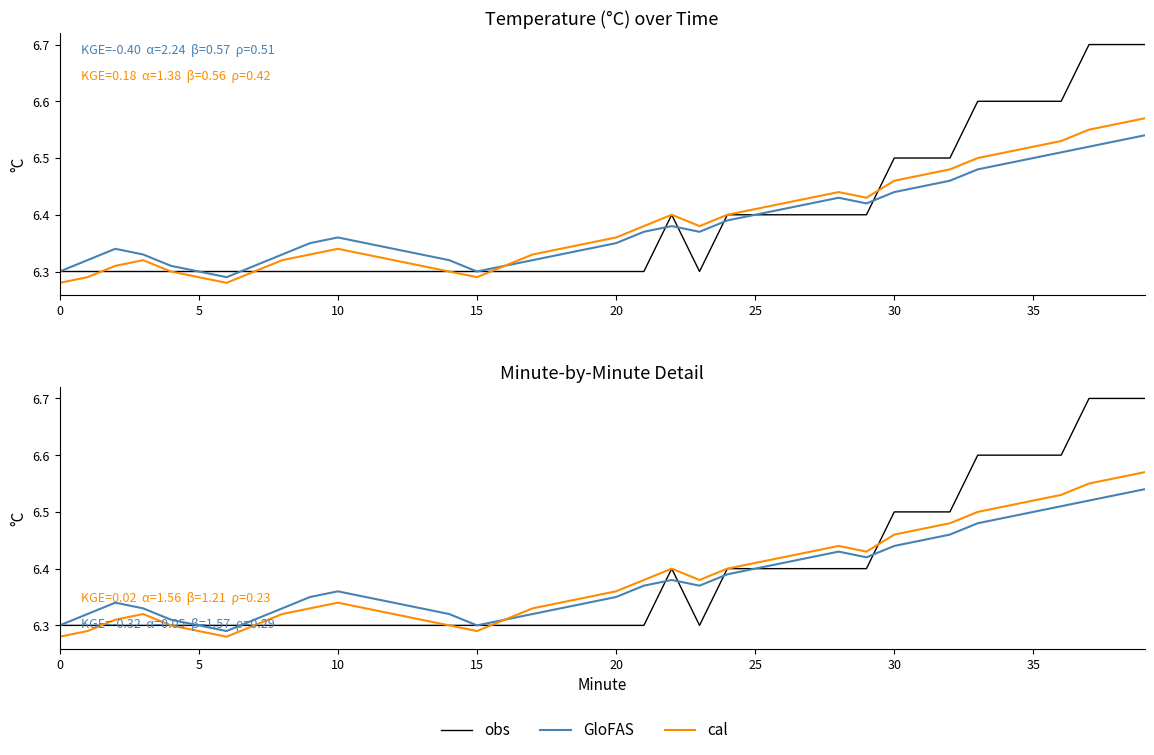

What value does the cal series have at 36?

6.5